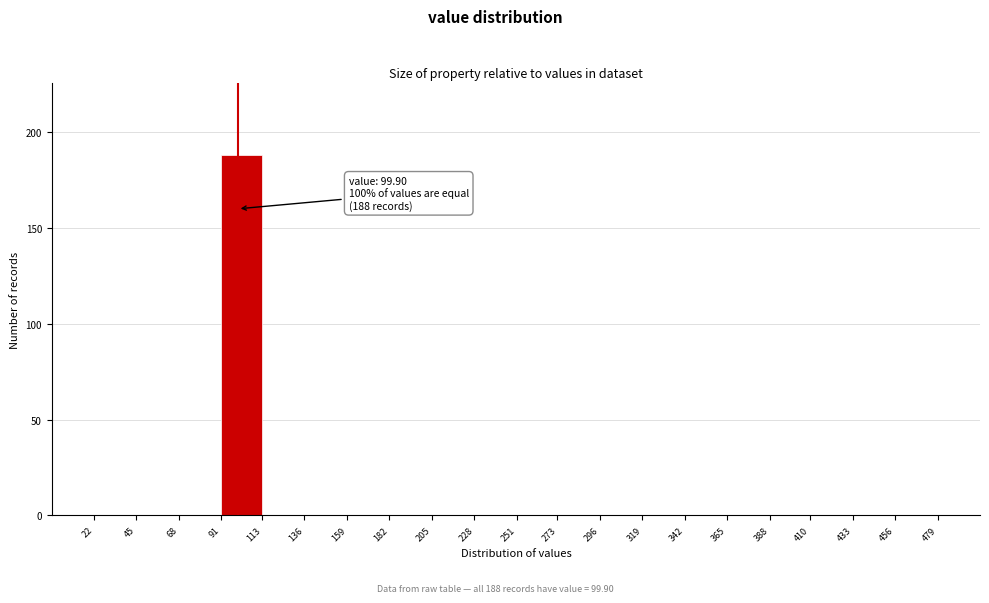

Which range on the x-axis has the tallest bar?

91 to 113